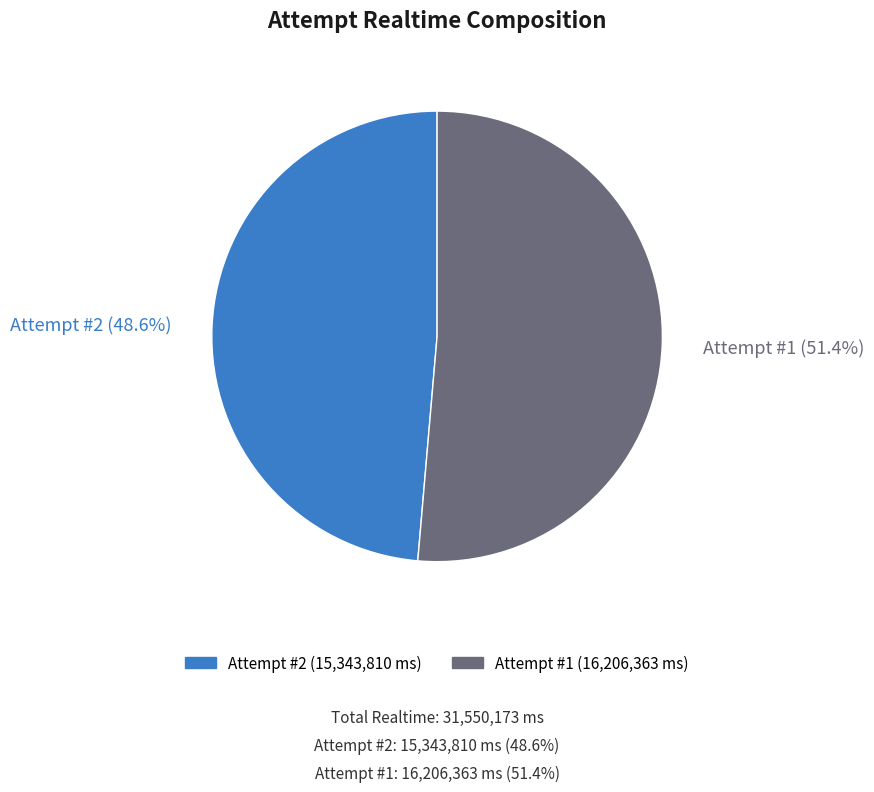

How much of the chart is everything except Attempt #1?

48.6%